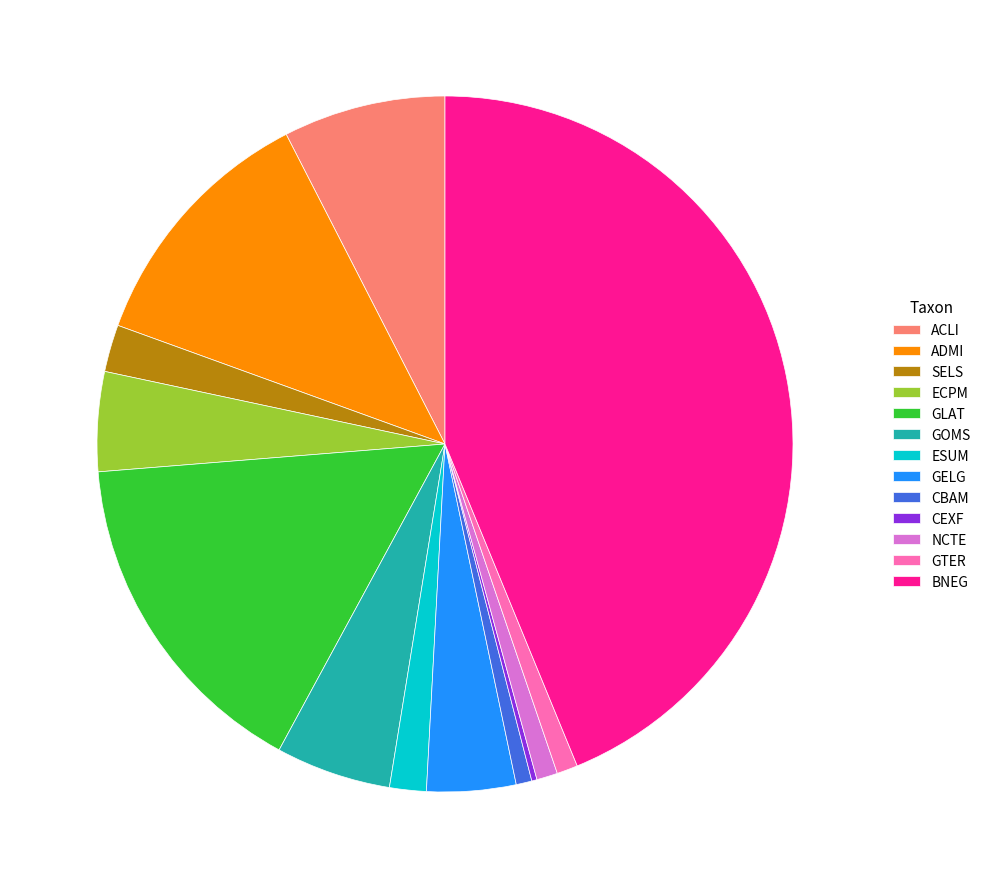

Between GLAT and GOMS, which is larger?

GLAT